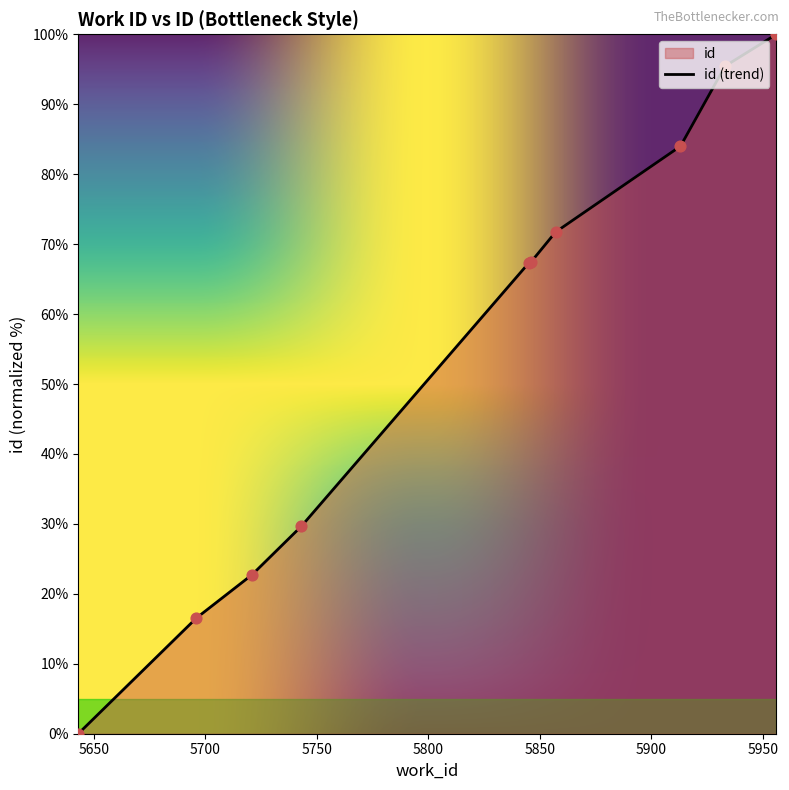

Between 5721 and 5913, which is larger?

5913